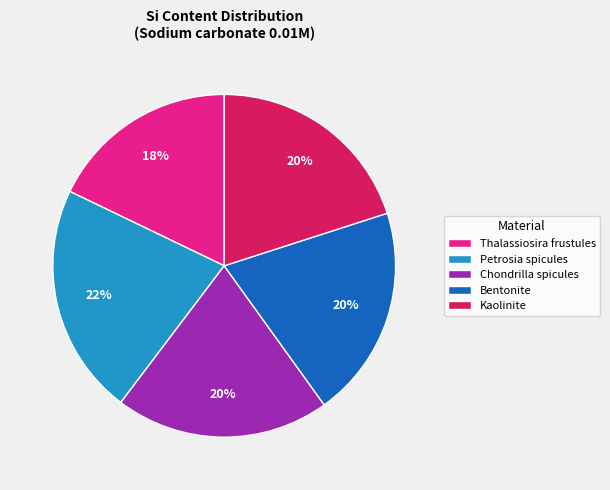

Combined, do Kaolinite and Petrosia spicules account for over 50%?

No